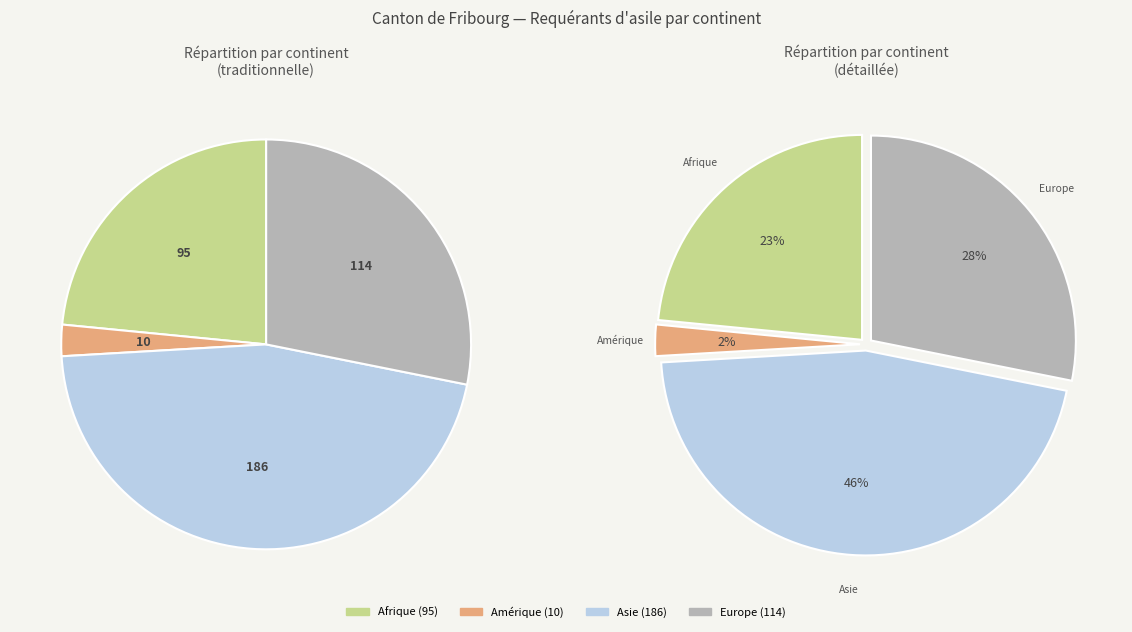

To the nearest percent, what portion does Afrique represent?

23%